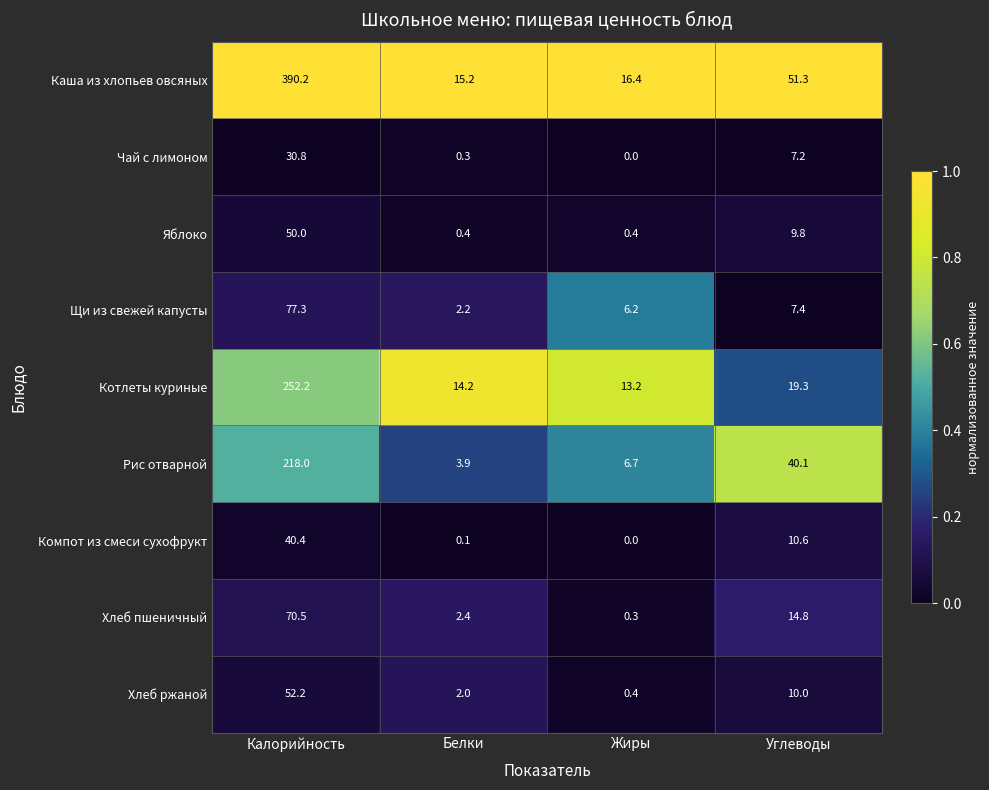

Which series has the largest total across all categories?

Каша из хлопьев овсяных